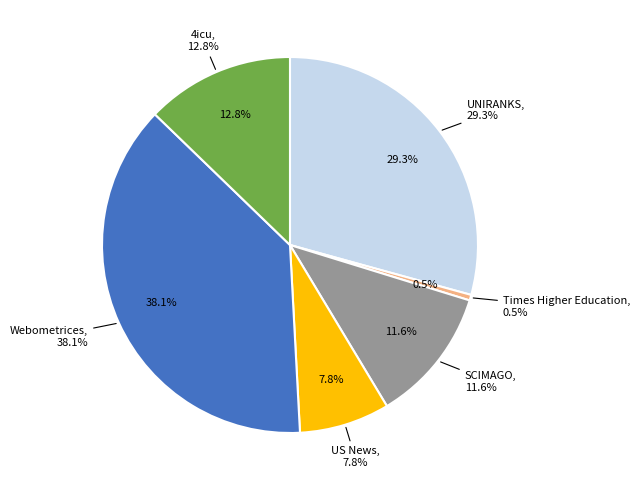

How many slices are in this pie chart?

6